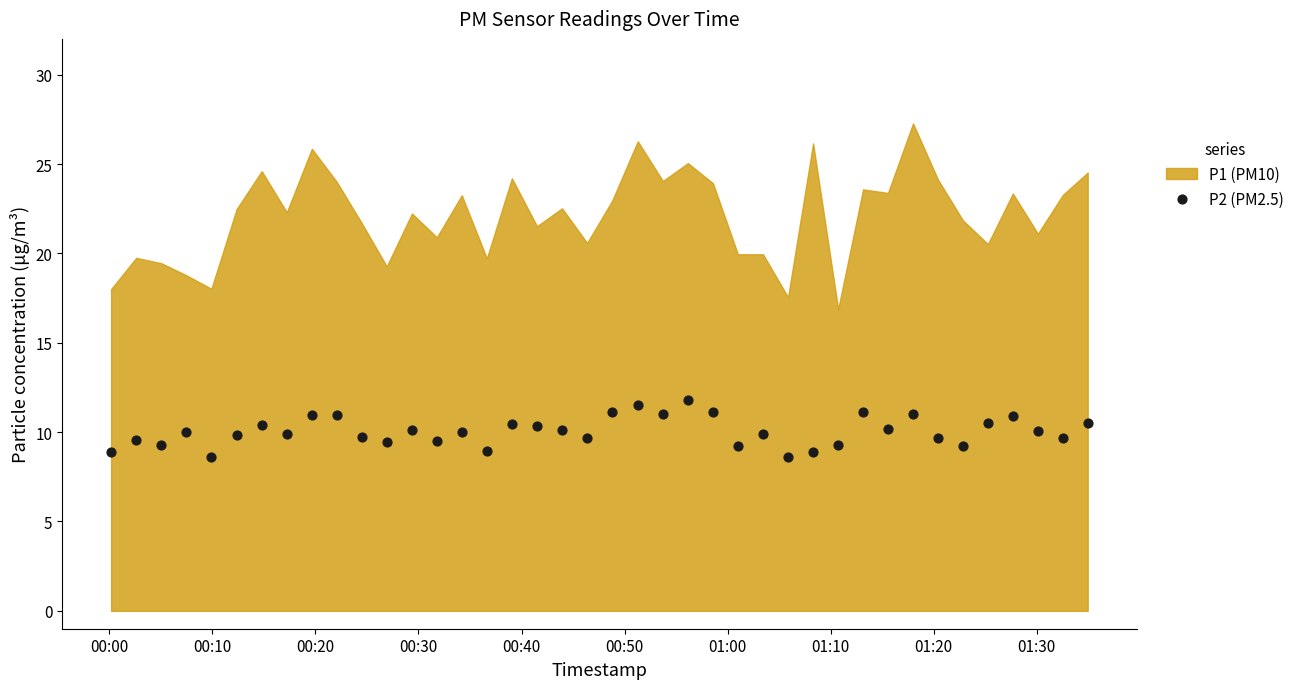

What is the range of Y values (max minus min)?

3.2